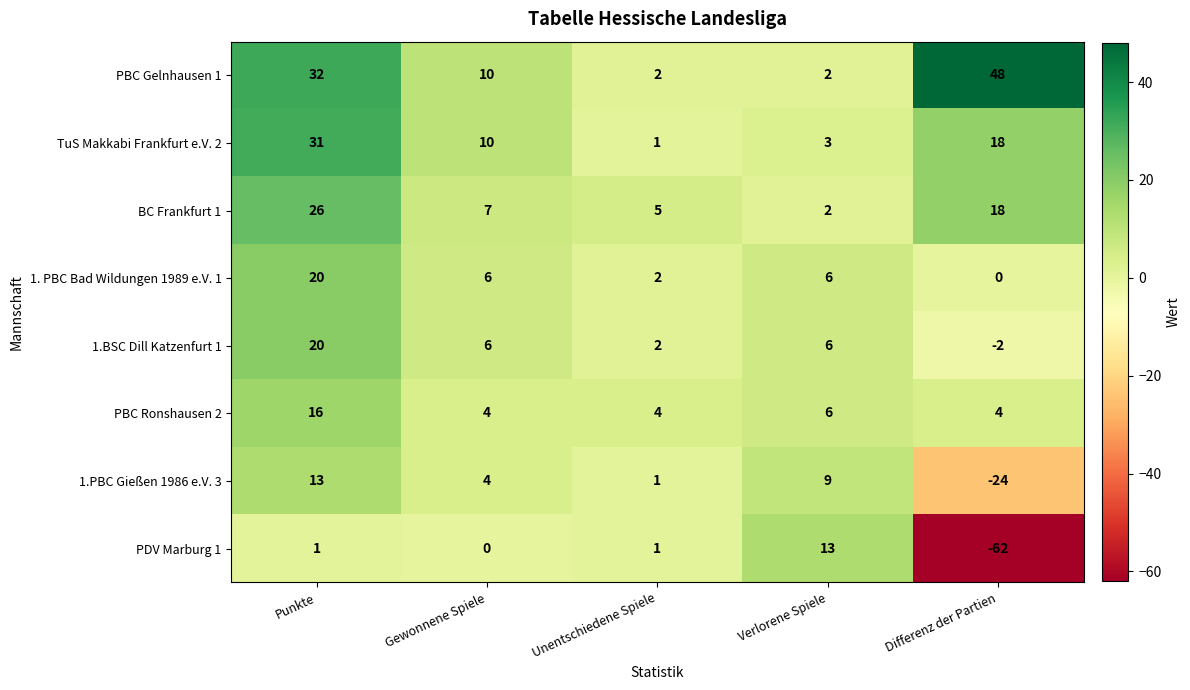

Is the value of BC Frankfurt 1 at Verlorene Spiele greater than the value of PBC Ronshausen 2 at Differenz der Partien?

No